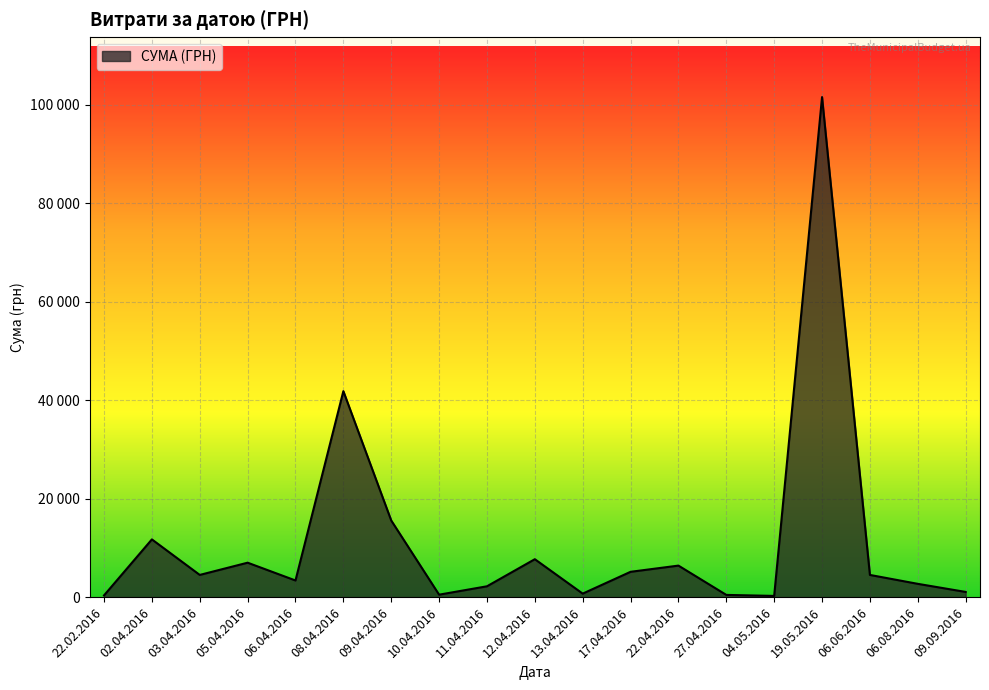

Does the chart have visible grid lines?

Yes